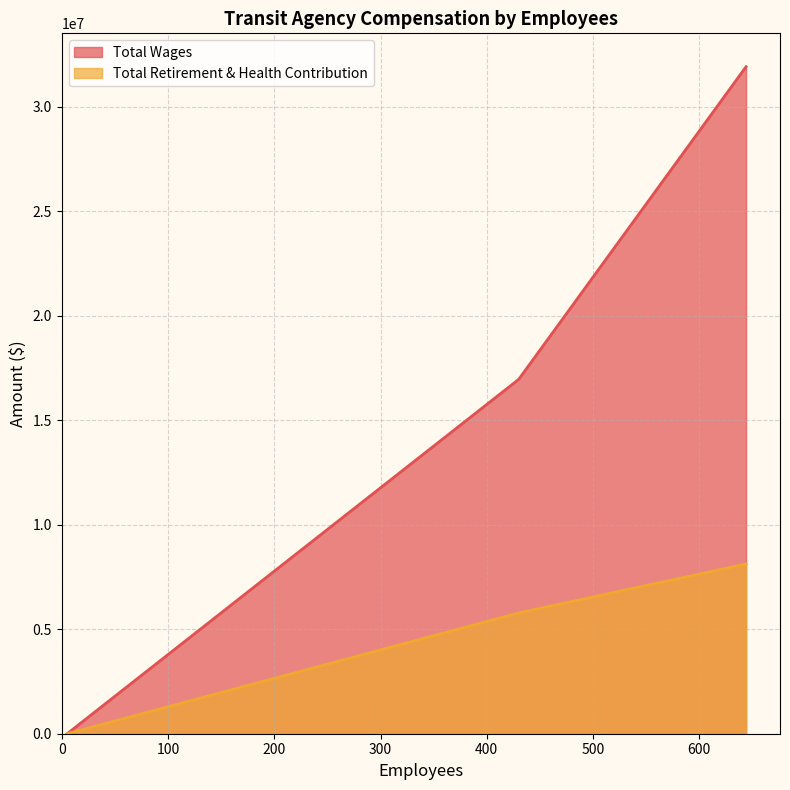

Which series has the largest range (max minus min)?

Total Wages